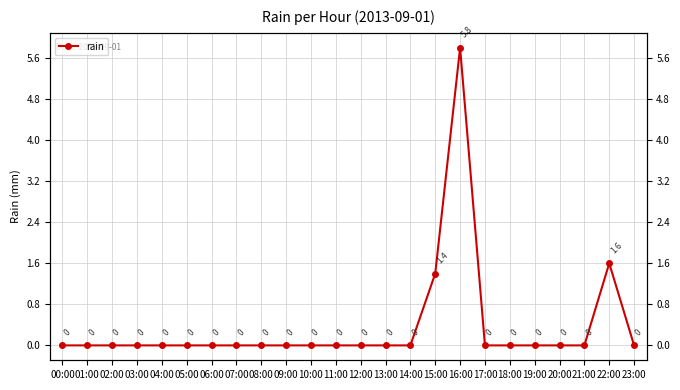

Where is the first local maximum?

16:00